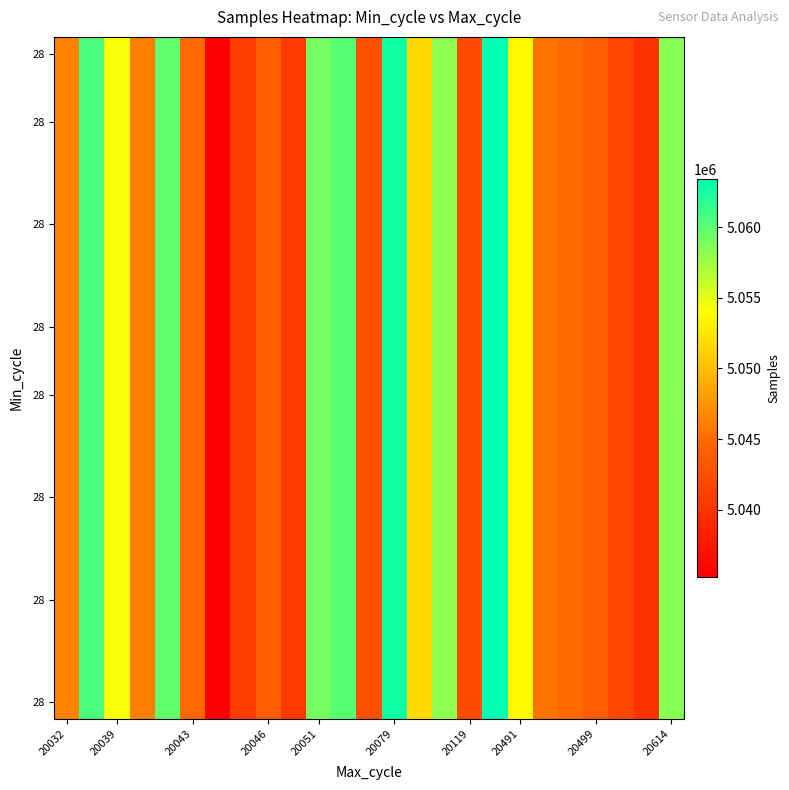

At which category is the sum across all series the highest?

17